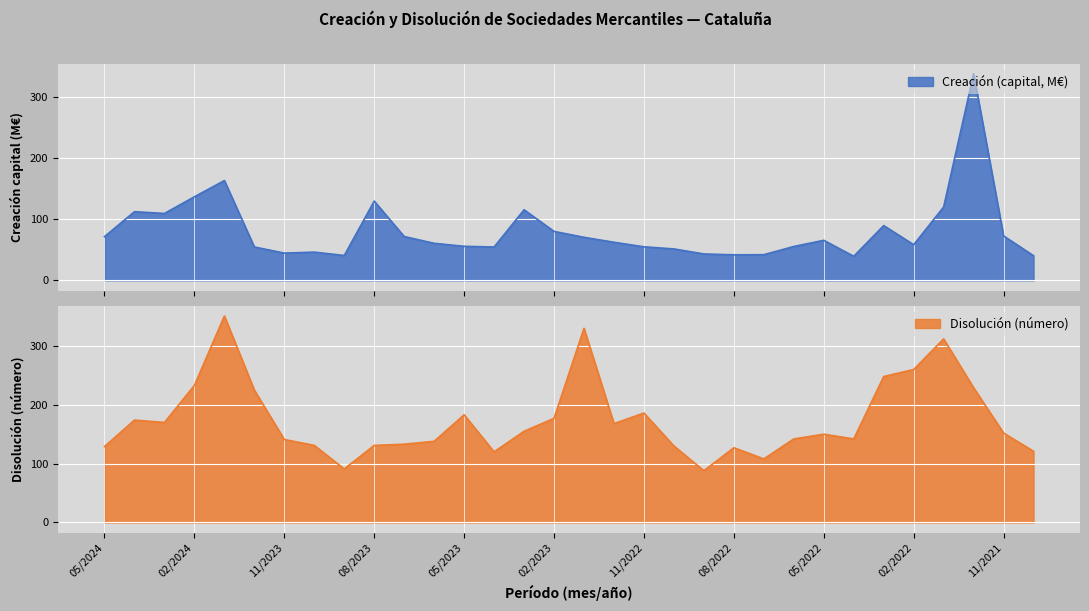

What are all the series names shown in the legend?

Creación (capital, M€), Disolución (número)